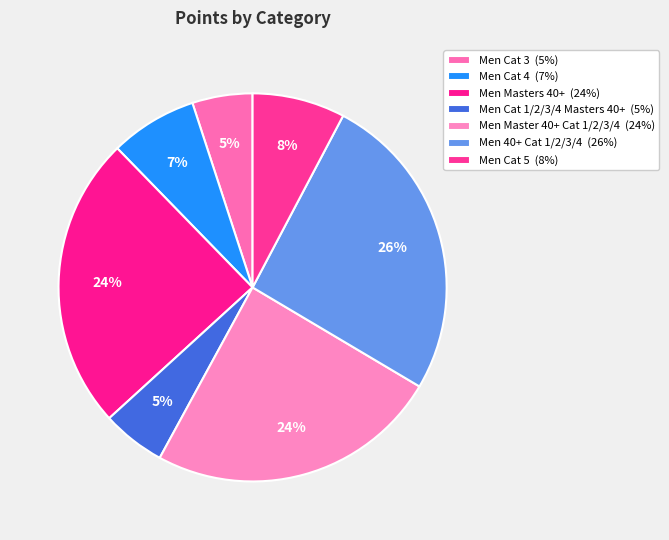

Count the number of slices in the pie.

7